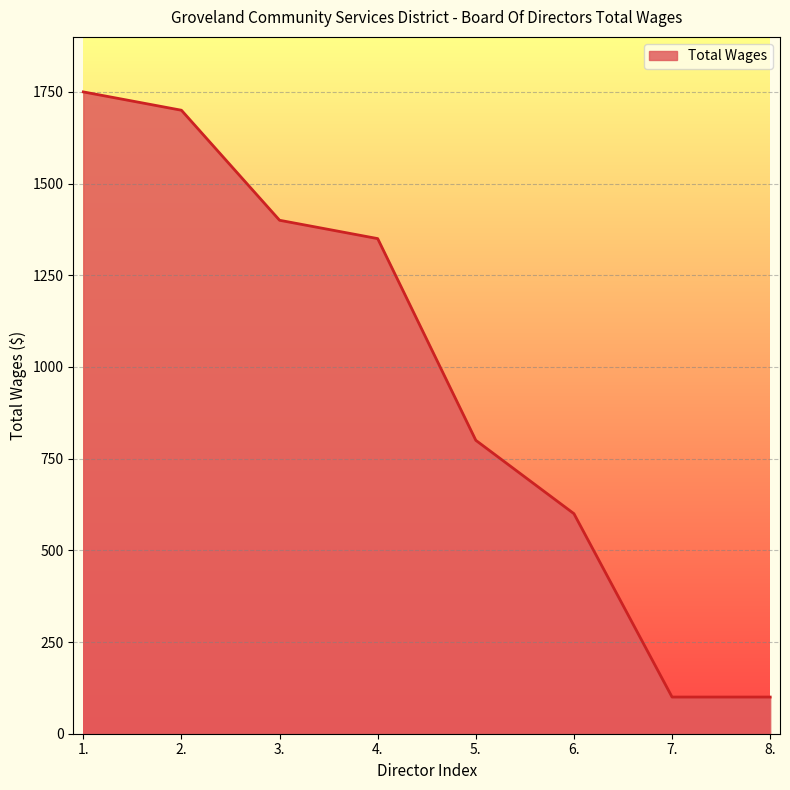

Reading left to right, extract all data points from this chart.

1750	1700	1400	1350	800	600	100	100